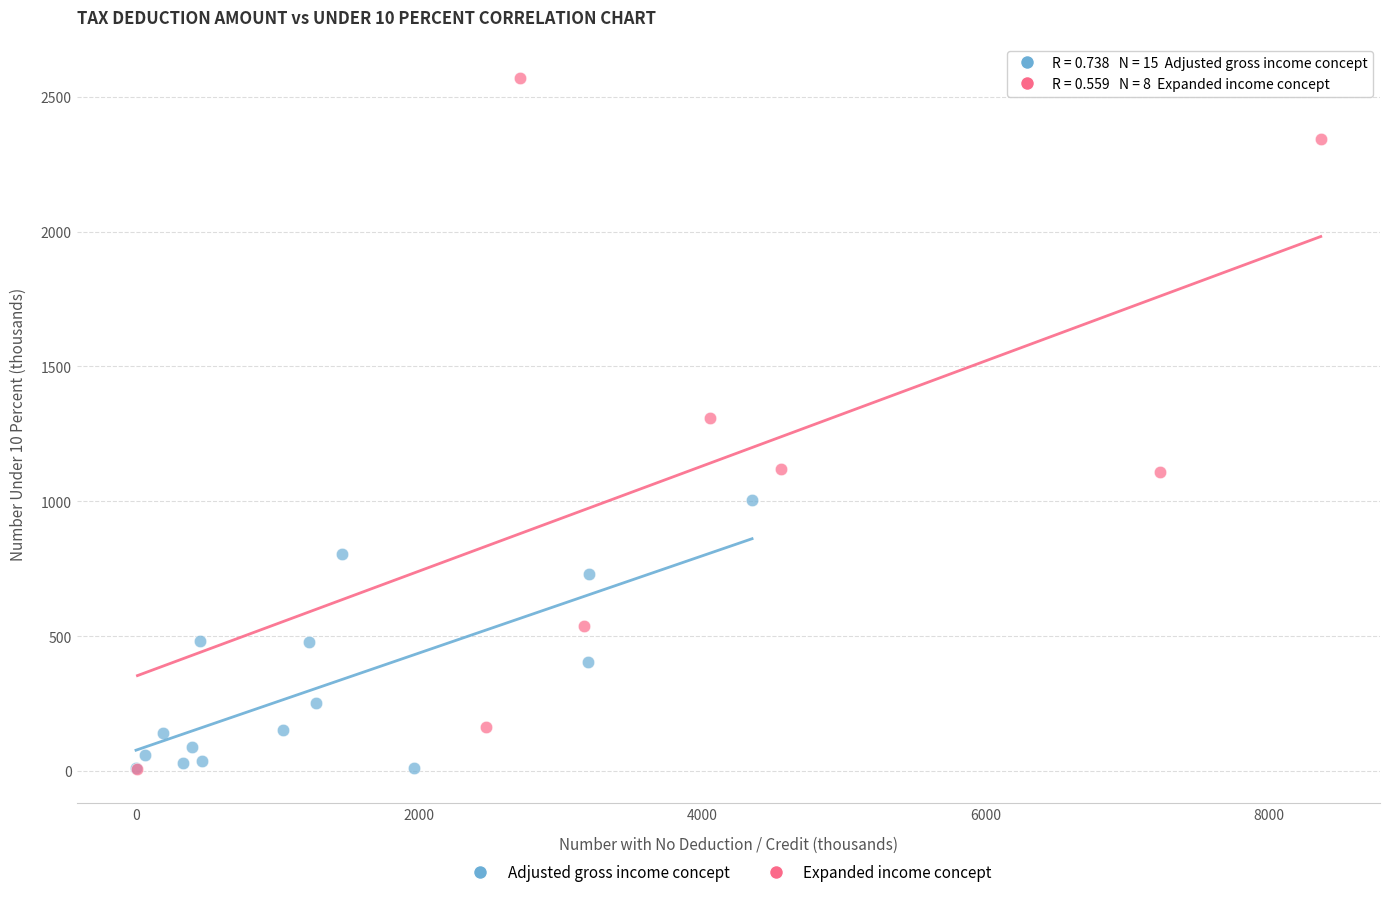

Which series reaches the maximum Y coordinate?

Expanded income concept